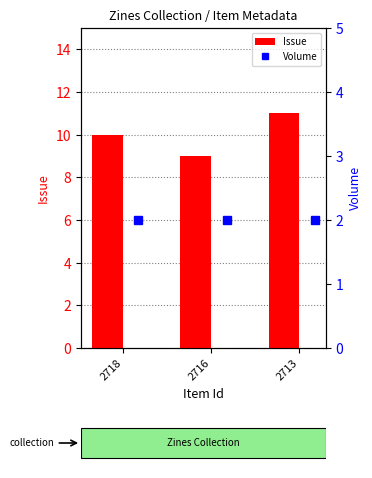

Rank the series by their average value, from lowest to highest.

Volume, Issue